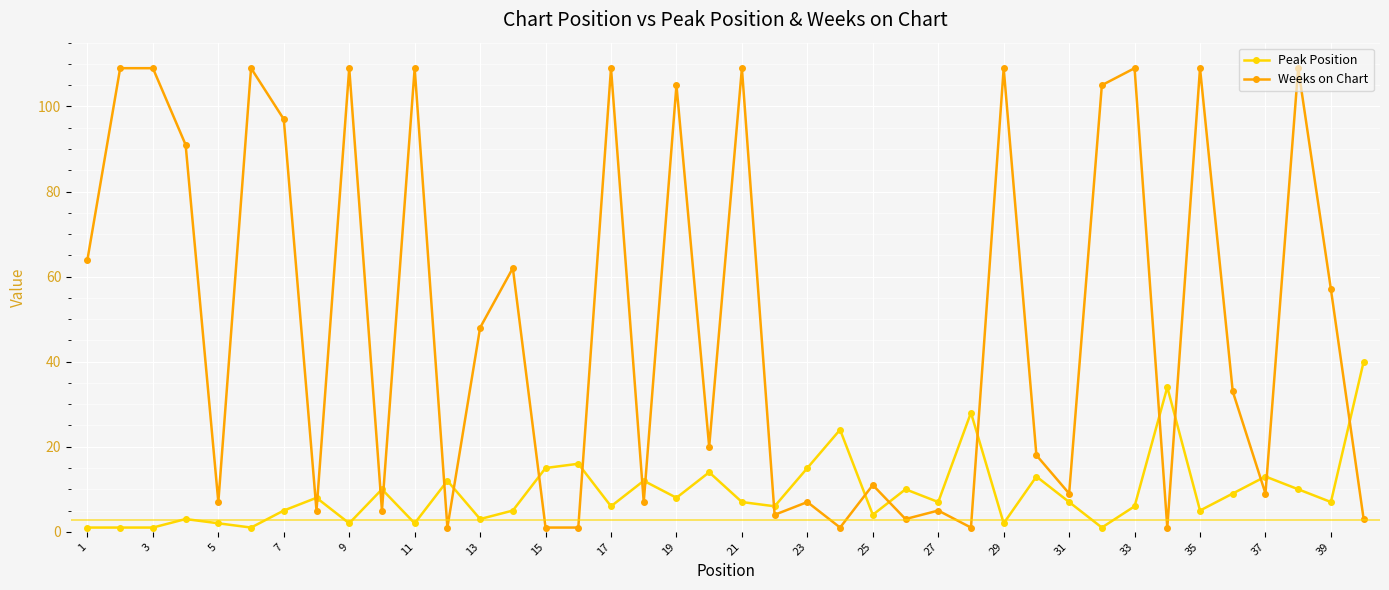

List the series in order of their overall mean, highest first.

Weeks on Chart, Peak Position